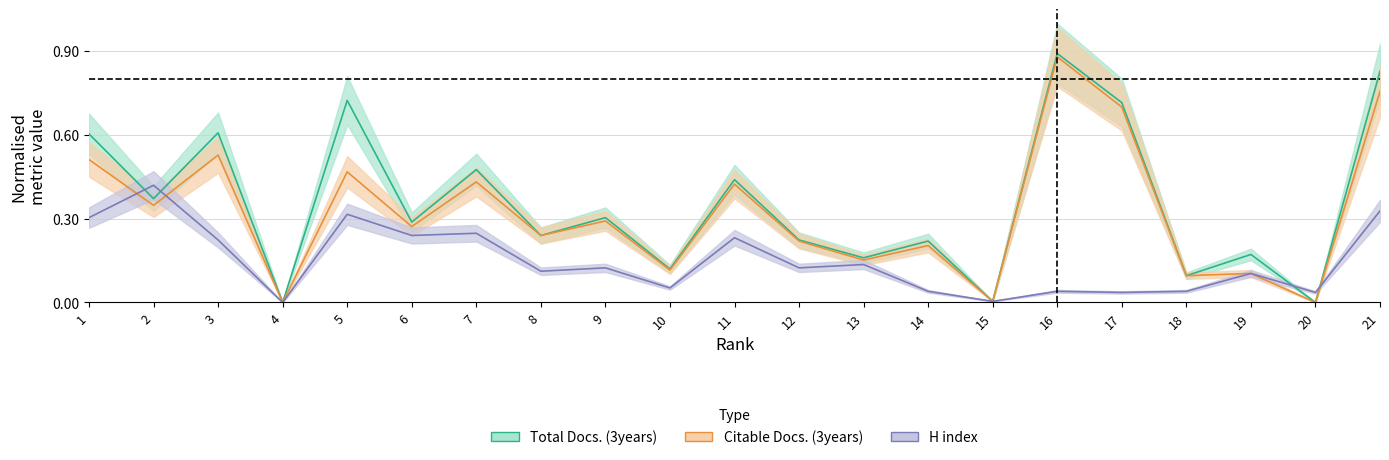

What is the maximum value shown in the chart?

0.9